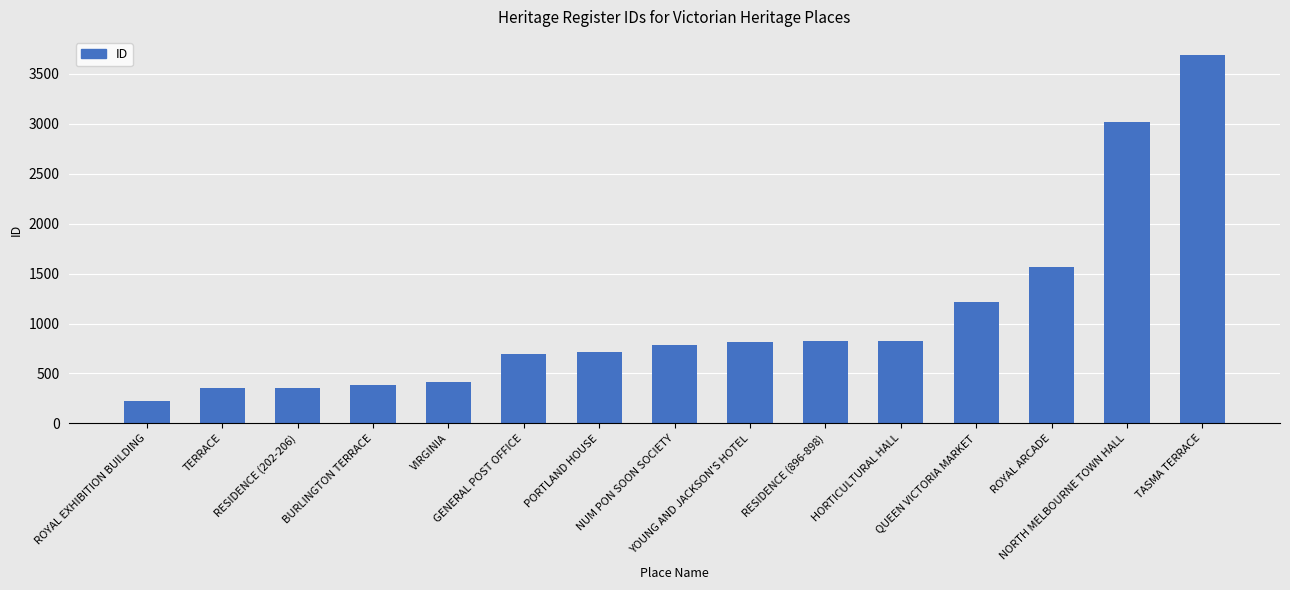

Which category has the lowest value across all series?

ROYAL EXHIBITION BUILDING